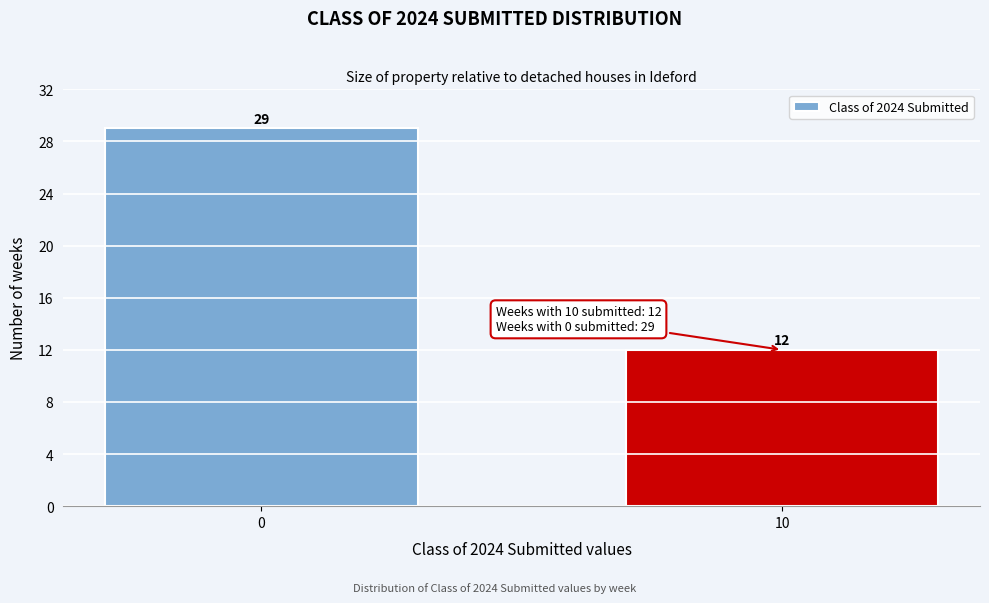

Reading left to right, list all the values displayed in this chart.

29	12